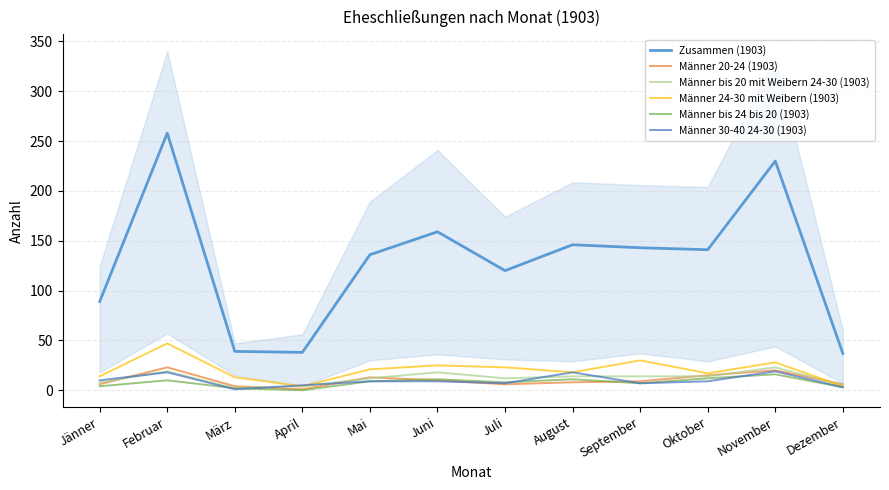

Where does the Männer bis 20 mit Weibern 24-30 (1903) series first go above 14?

Februar